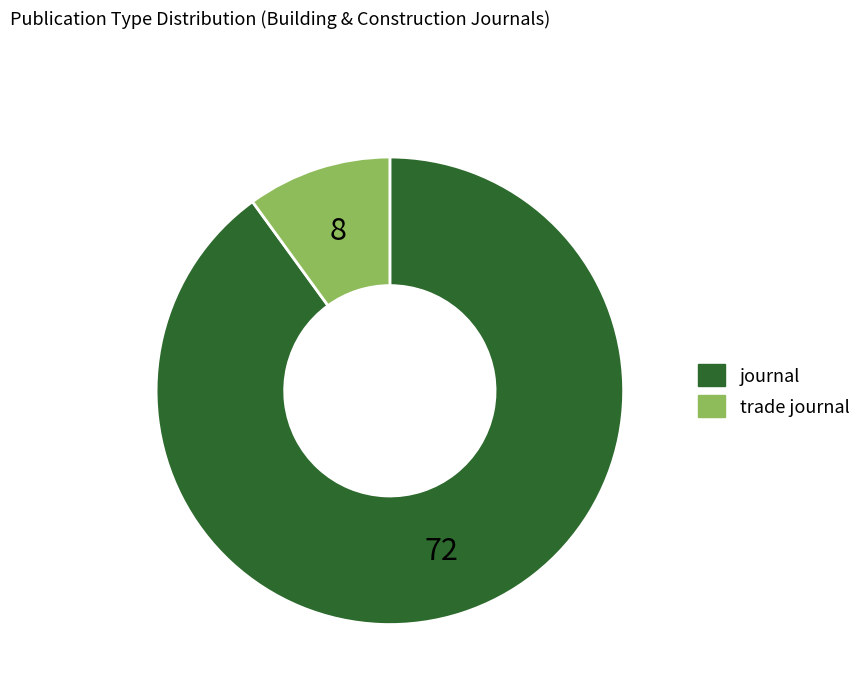

Which category has the biggest portion of the pie?

journal